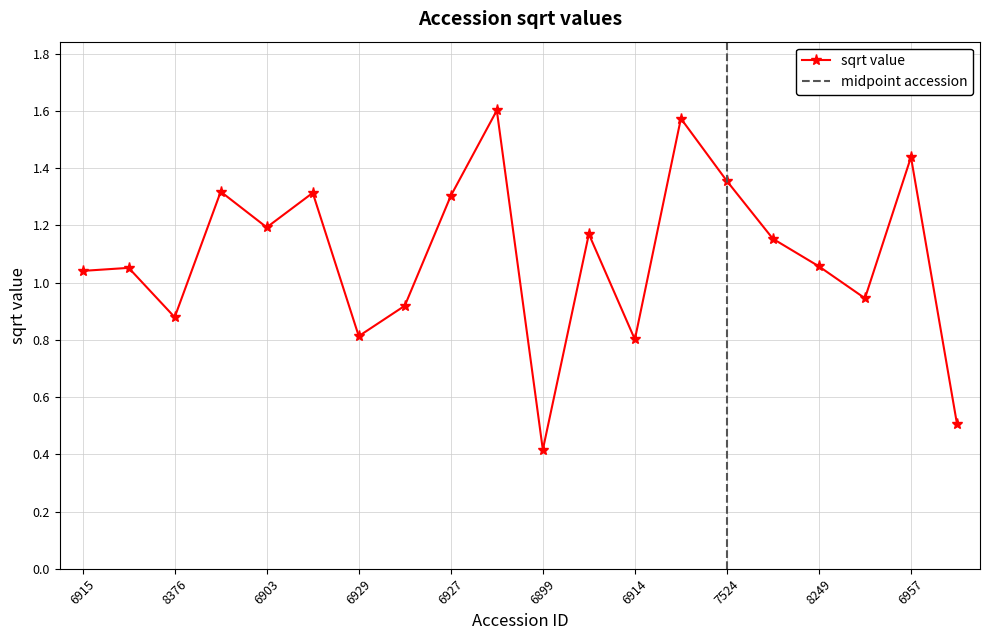

Is this an area chart (filled region under the line)?

No